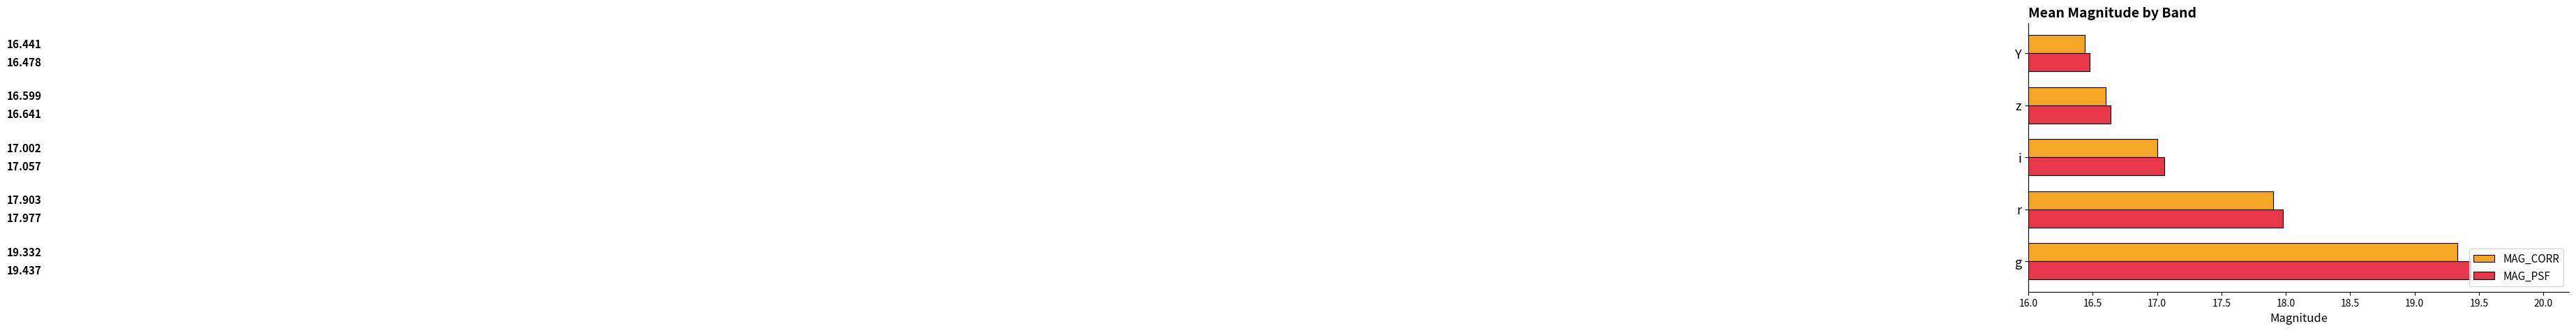

Which category has the highest value in the MAG_CORR series?

g